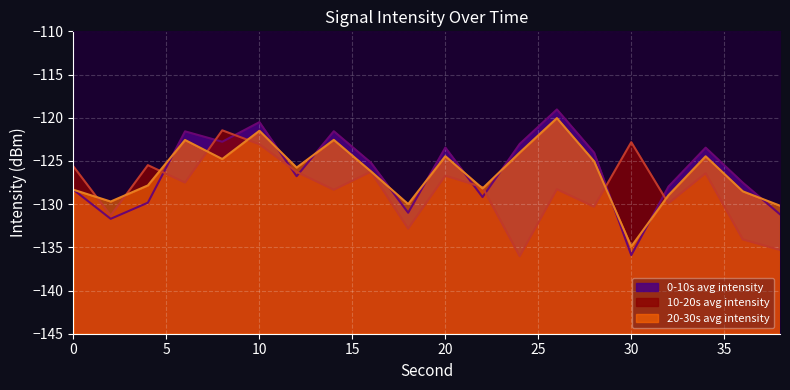

Is the value of 20-30s avg intensity at 38 greater than the value of 10-20s avg intensity at 8?

No